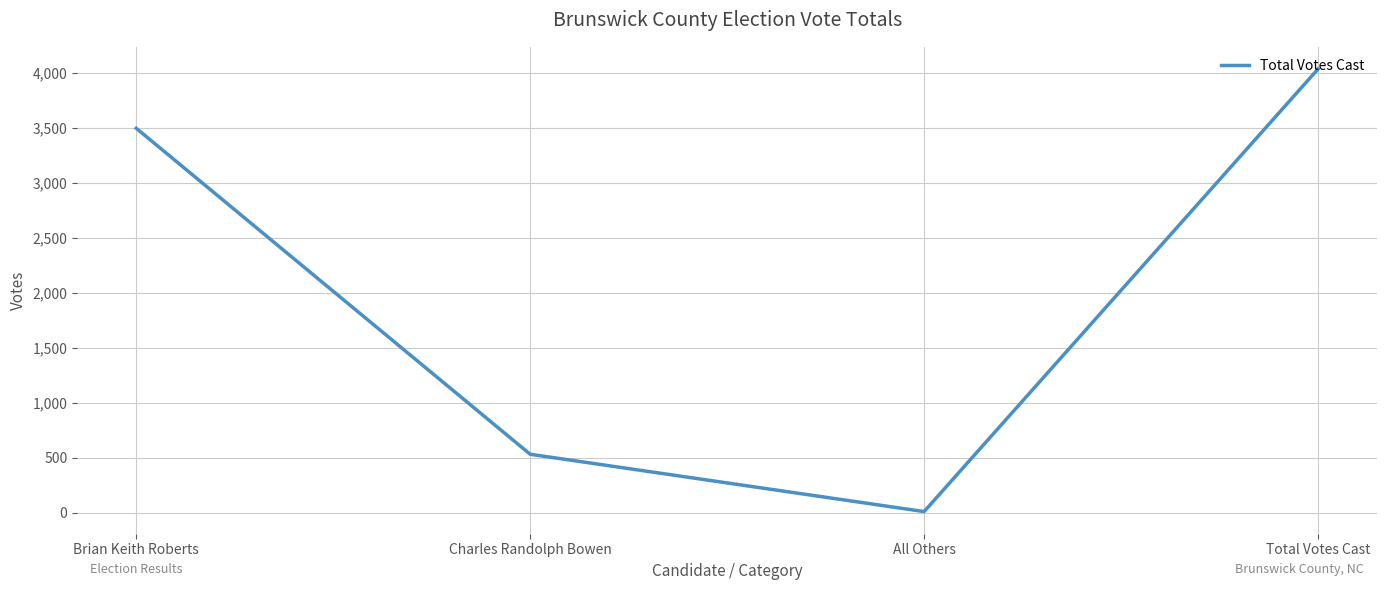

At which category does the data reach its first local valley?

All Others